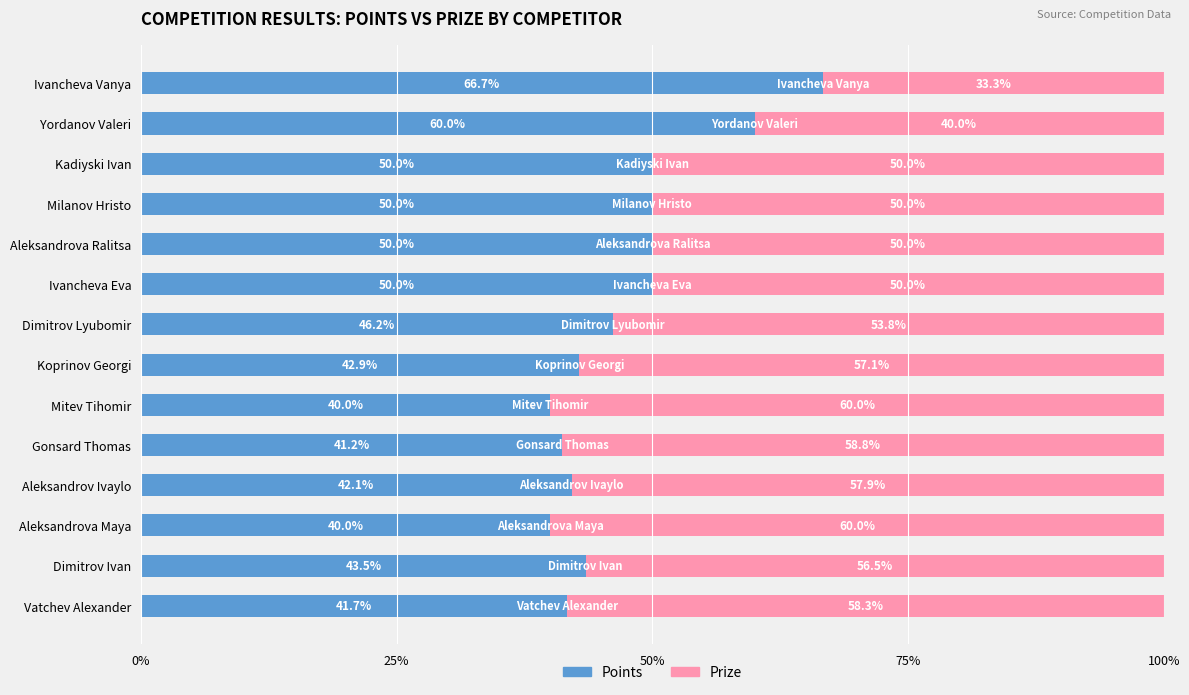

What is the sum of all Points values?

664.1